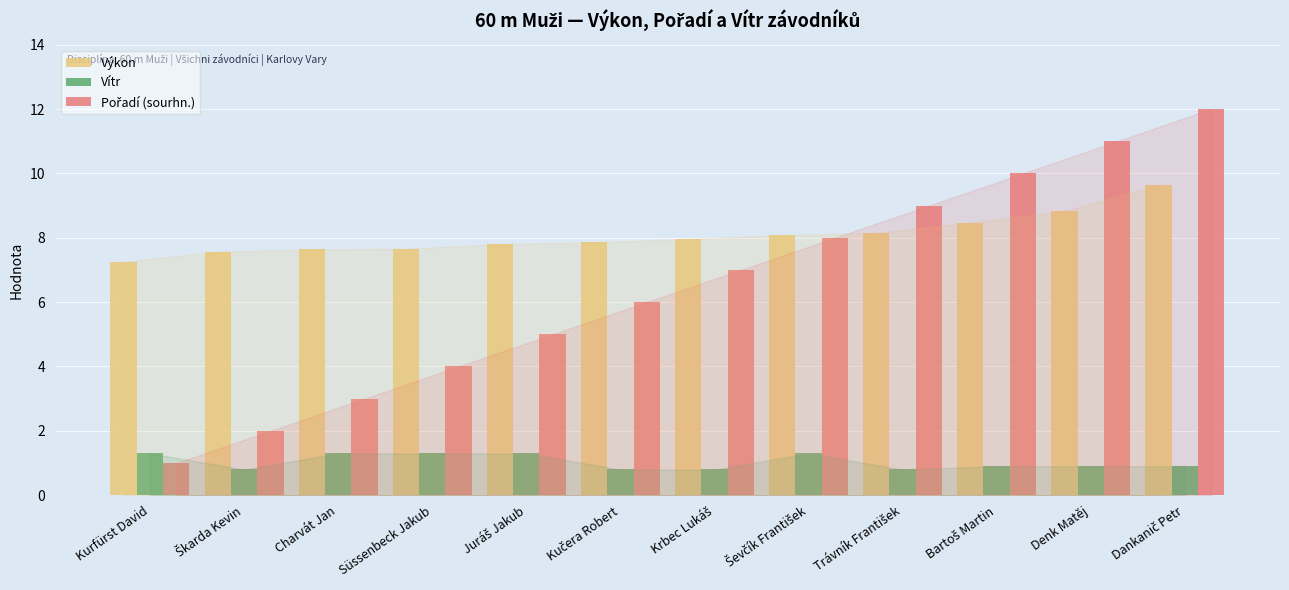

Are the bars horizontal?

No